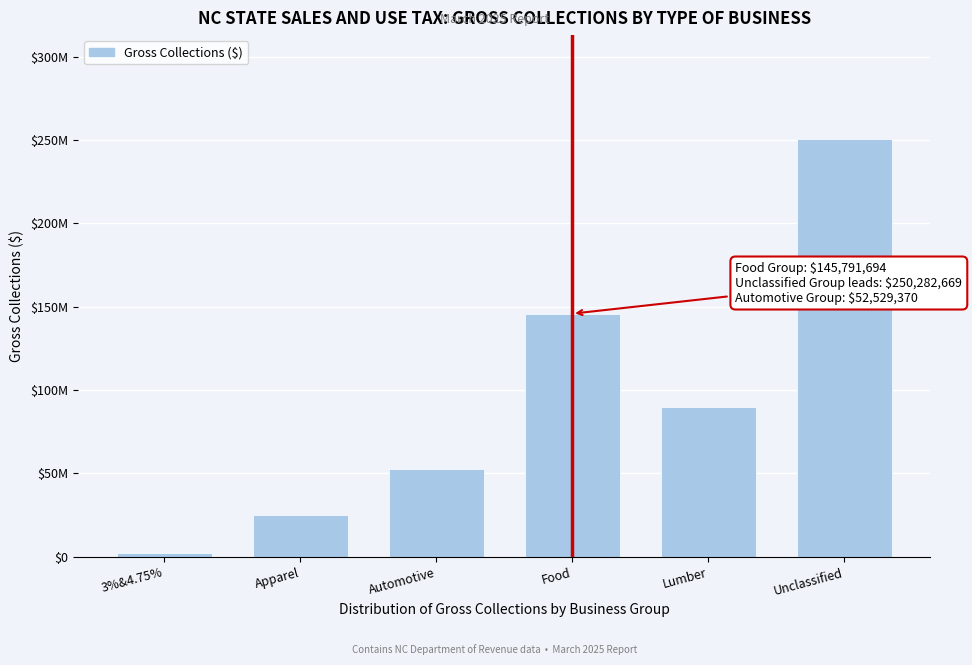

Does the chart contain any negative values?

No